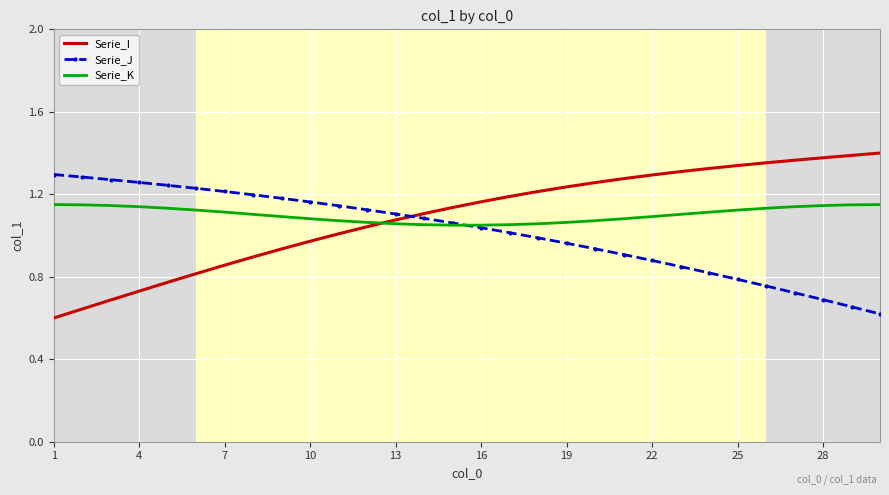

Rank the series by their maximum value, from lowest to highest.

Serie_K, Serie_J, Serie_I